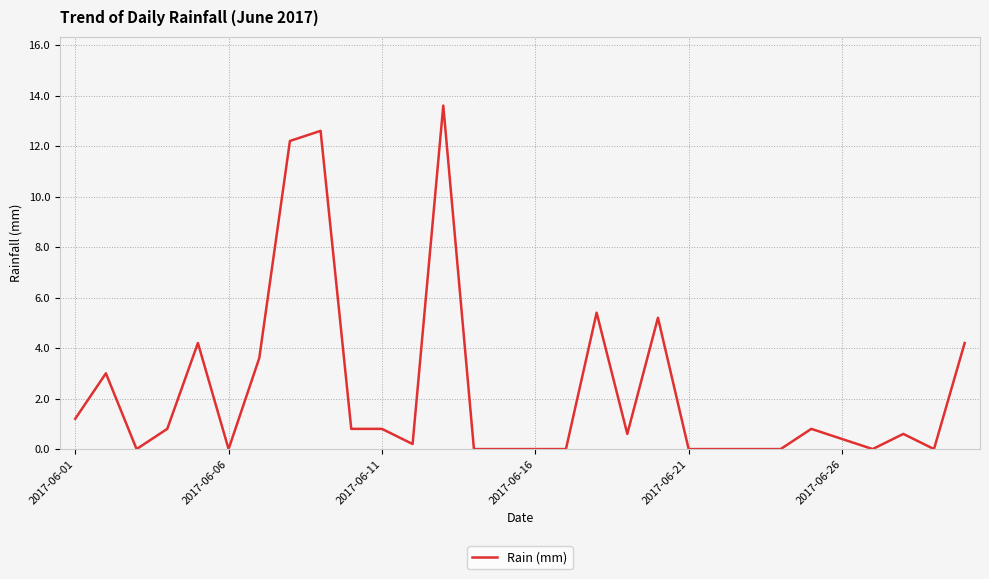

What is the maximum value shown in the chart?

13.6